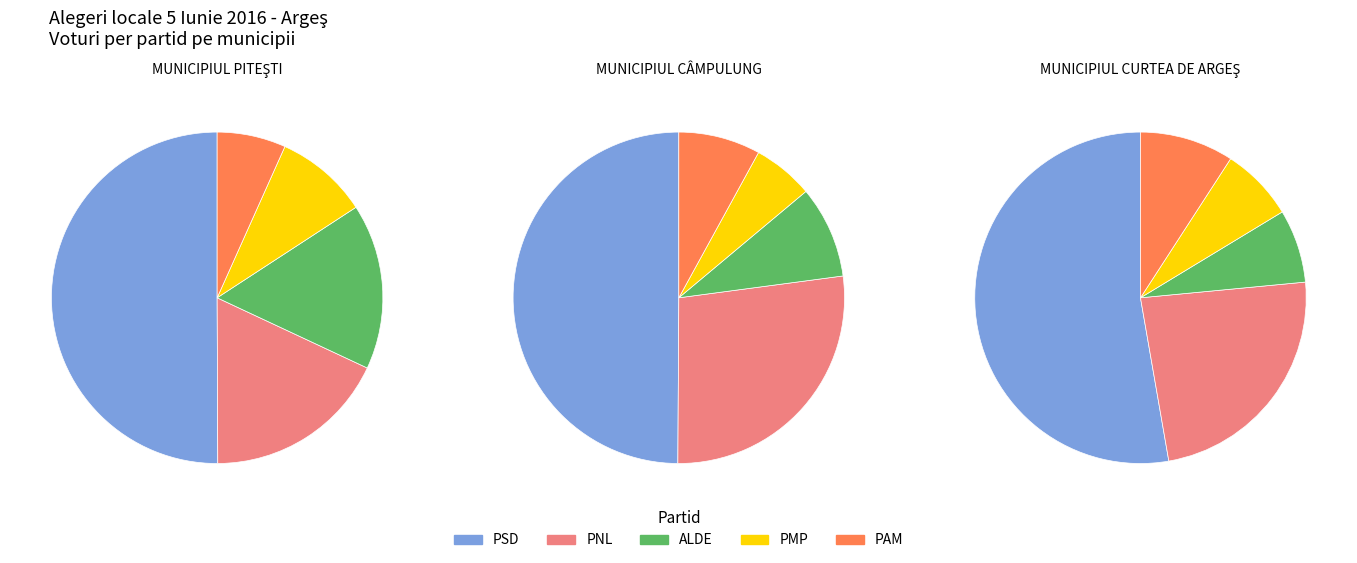

What percentage do MUNICIPIUL CÂMPULUNG and MUNICIPIUL CURTEA DE ARGEŞ together represent?

31.4%